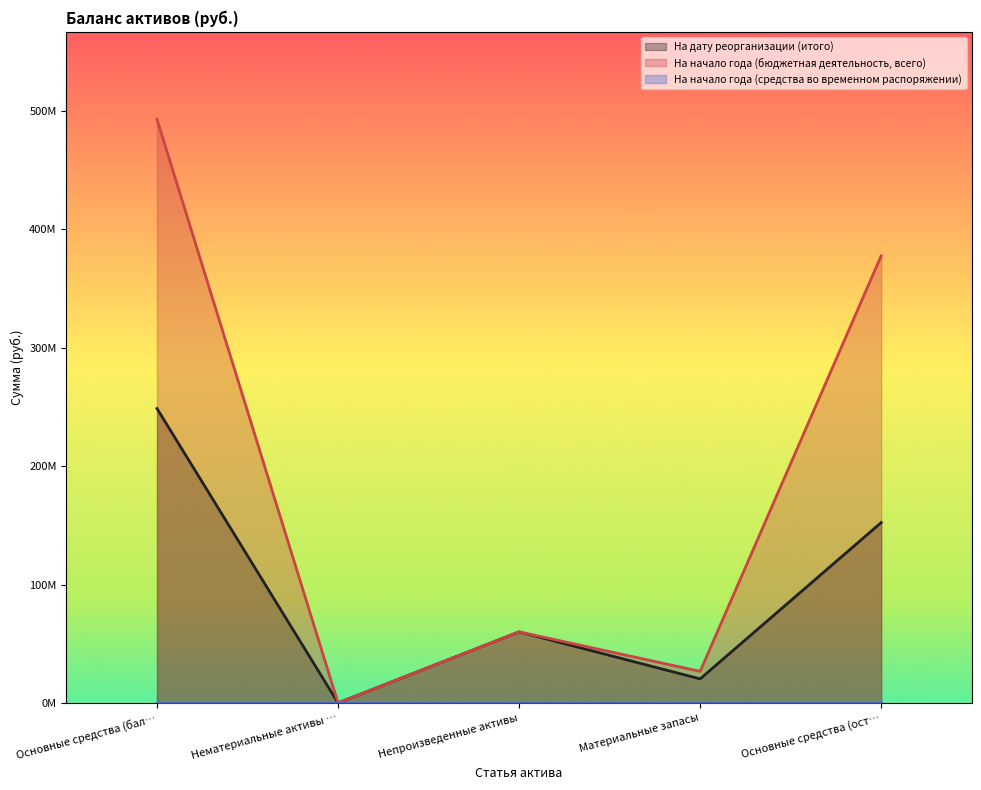

Which series has the largest range (max minus min)?

На начало года (бюджетная деятельность, всего)